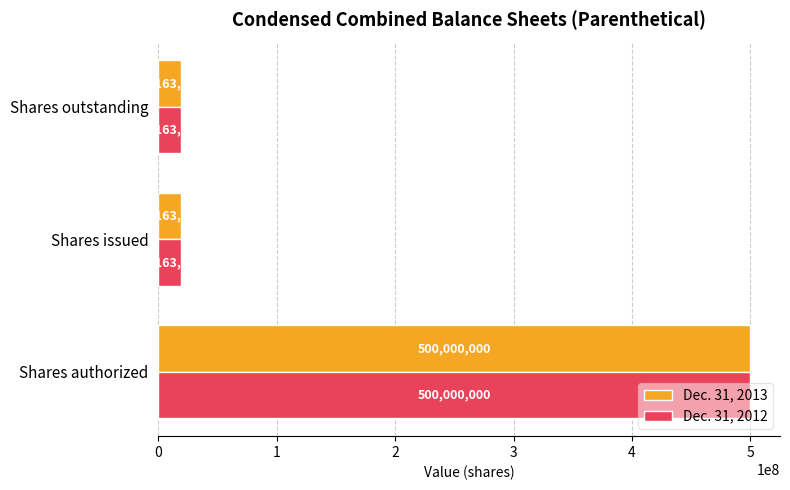

Read the Dec. 31, 2013 value at Shares outstanding, to the nearest 10.

19163410